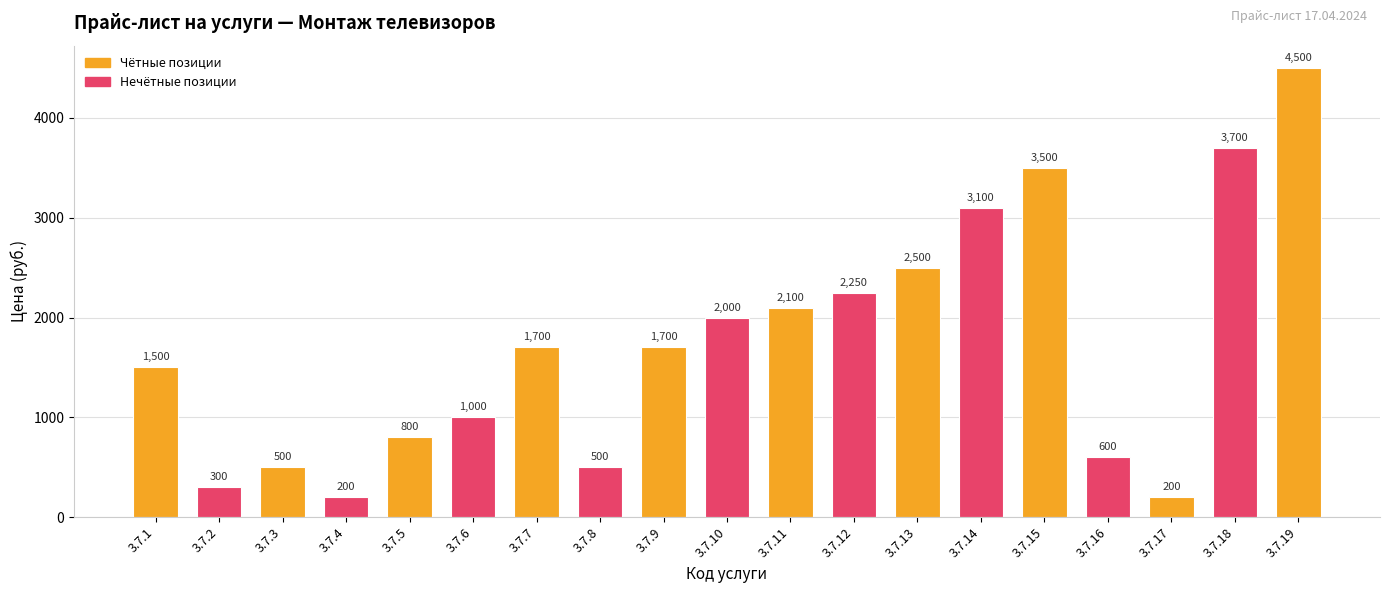

What is the smallest value displayed?

200